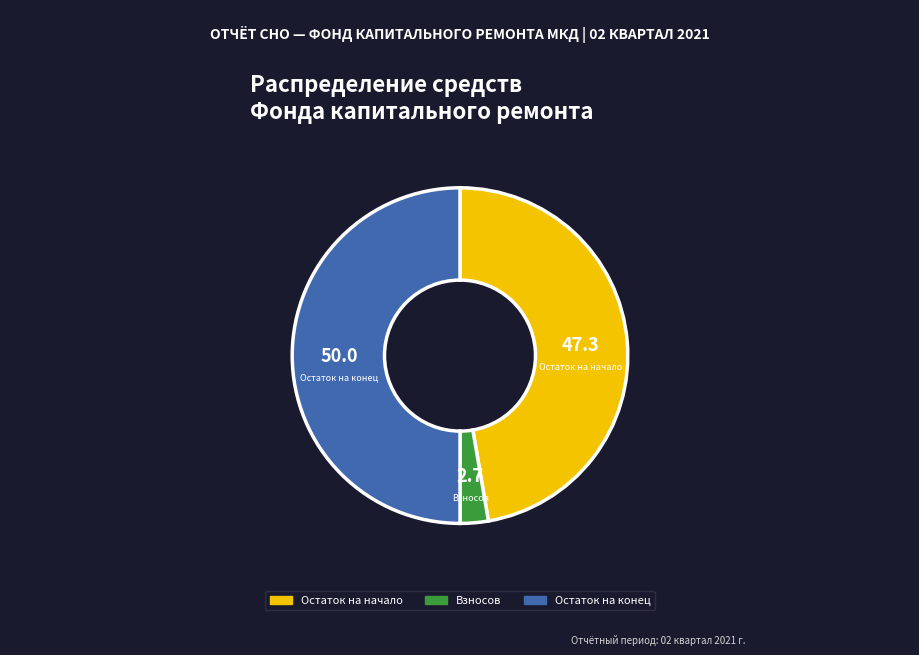

Is it true that Остаток на начало is 47% of the pie?

True